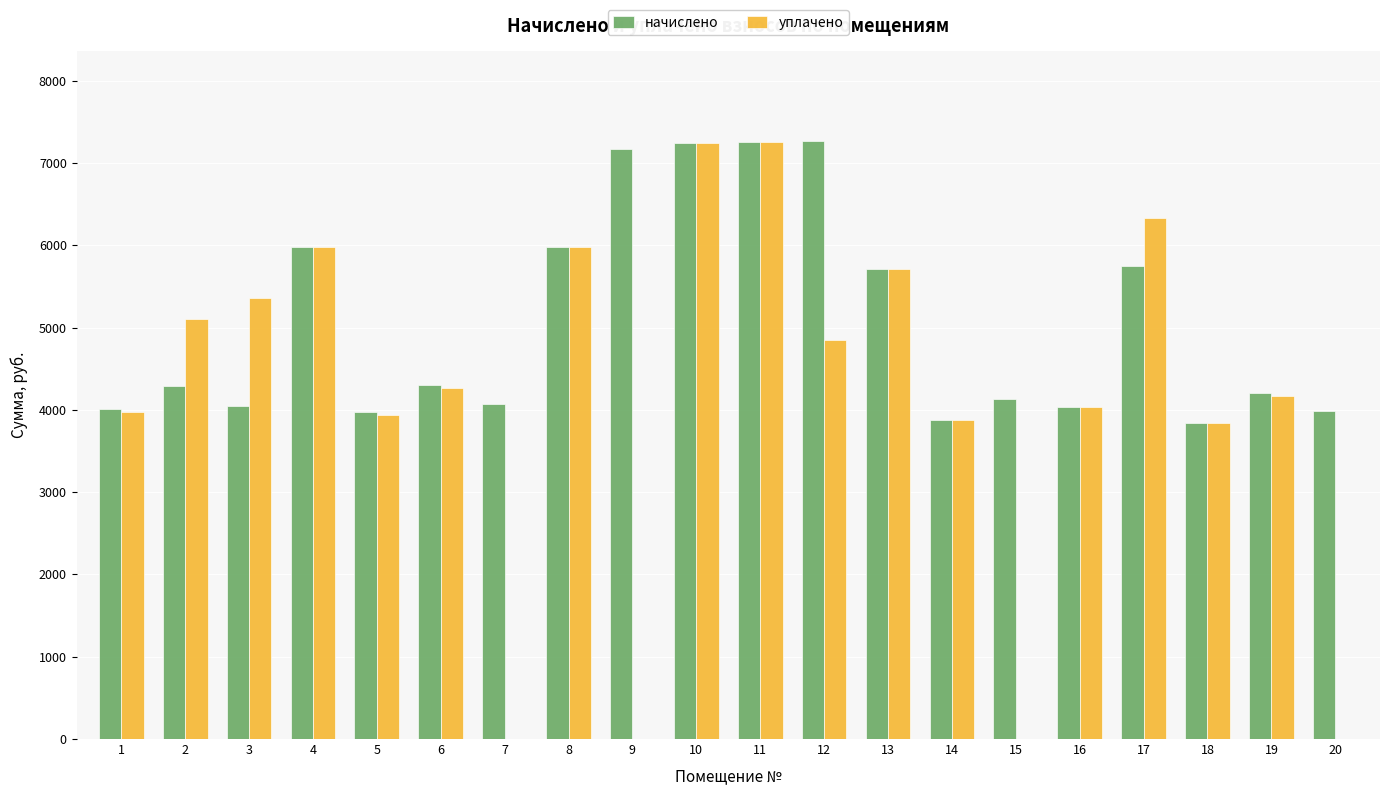

What is the maximum value shown in the chart?

7269.1